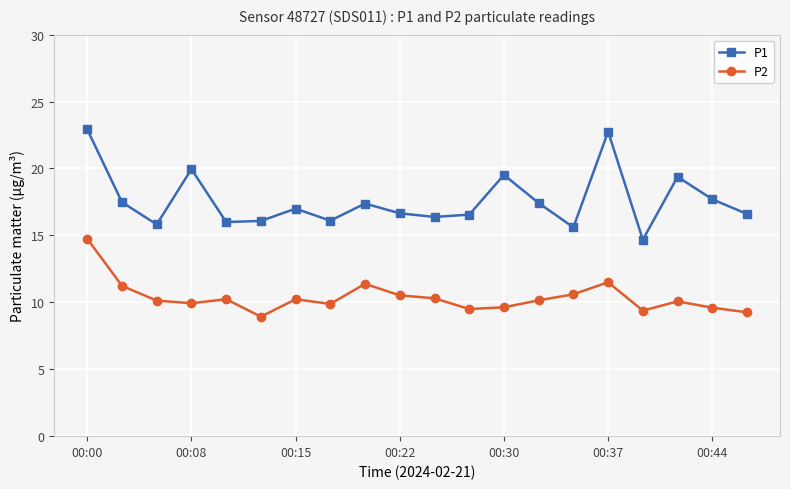

What is the minimum value for P2?

8.9